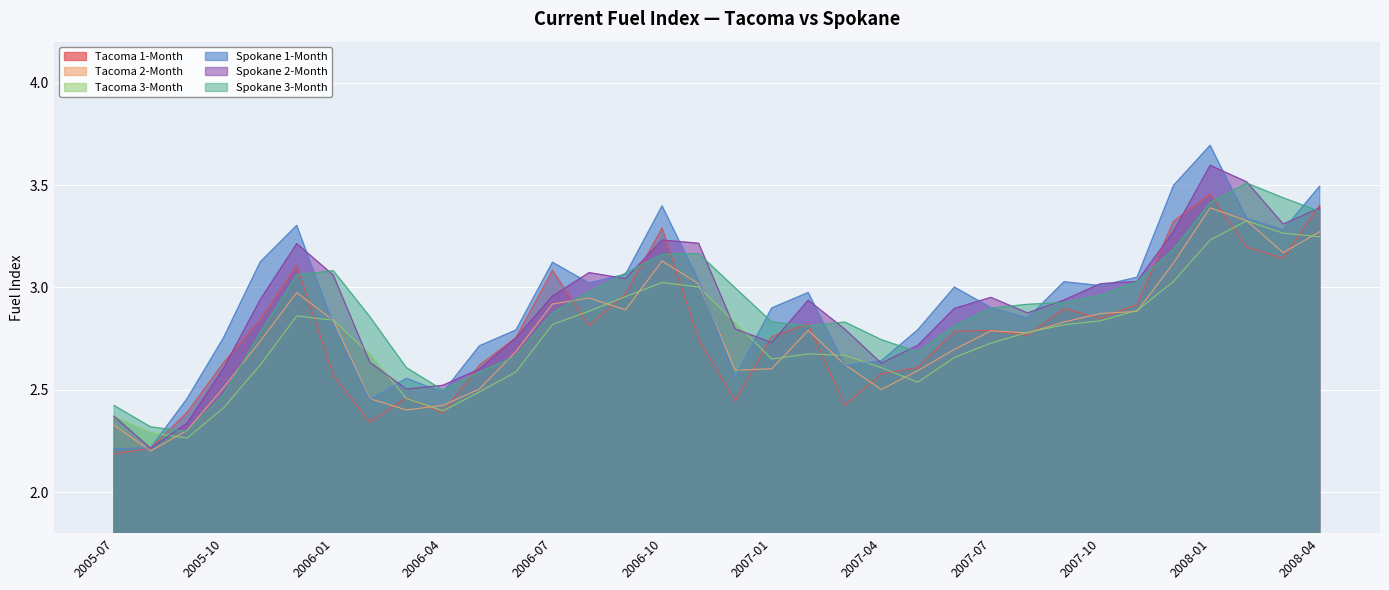

At 2005-07, list the series in order from smallest to largest.

Tacoma 1-Month, Spokane 1-Month, Tacoma 2-Month, Tacoma 3-Month, Spokane 2-Month, Spokane 3-Month